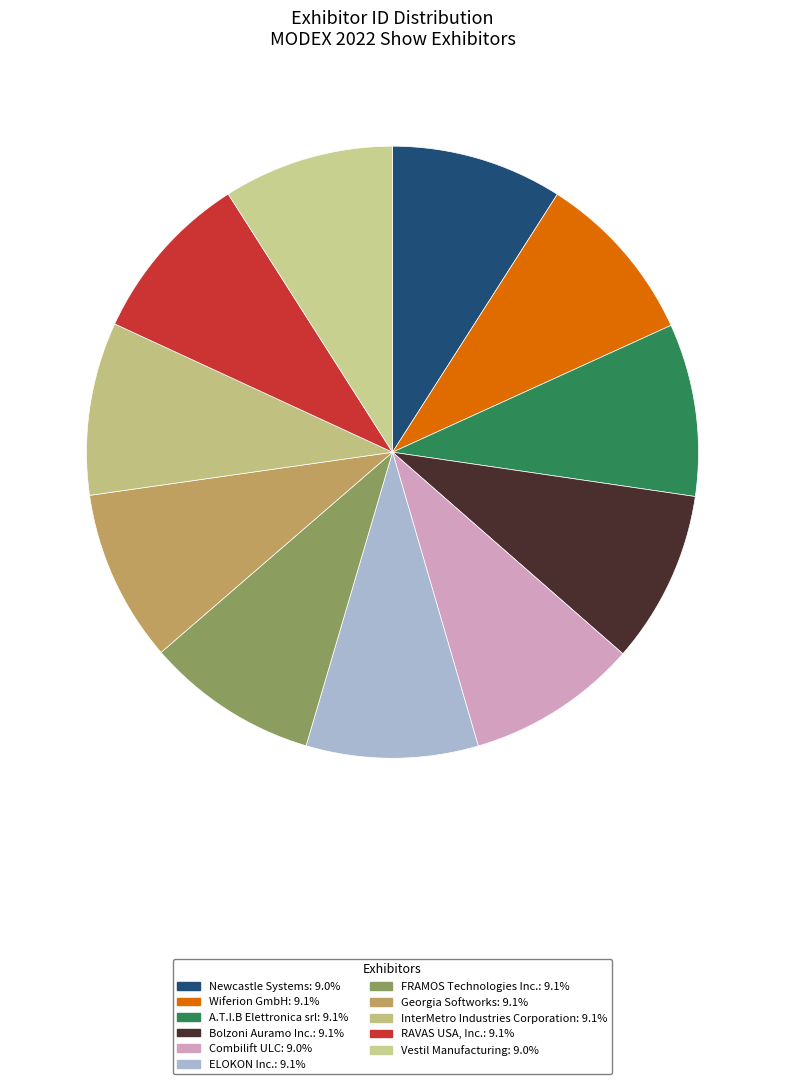

Is there any slice that represents more than half of the pie?

No